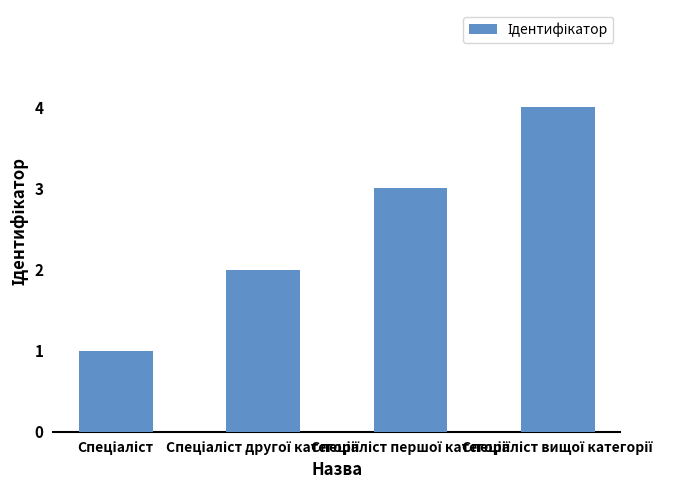

What is the sum of all values?

10